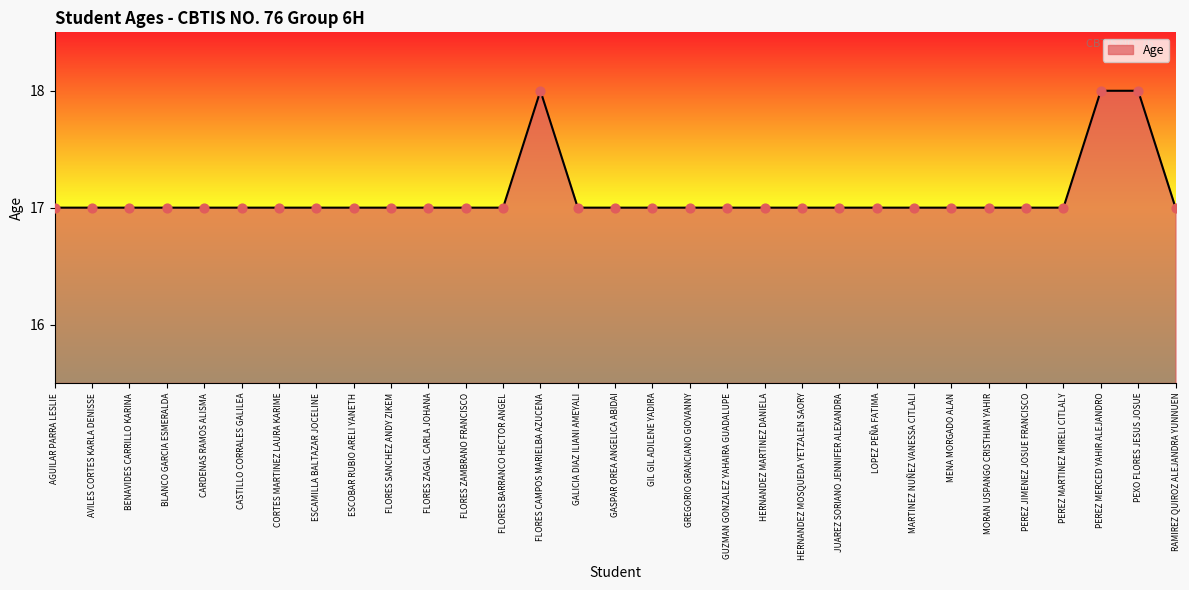

What is the ratio of the value at JUAREZ SORIANO JENNIFER ALEXANDRA to the value at FLORES SANCHEZ ANDY ZIKEM?

1.0